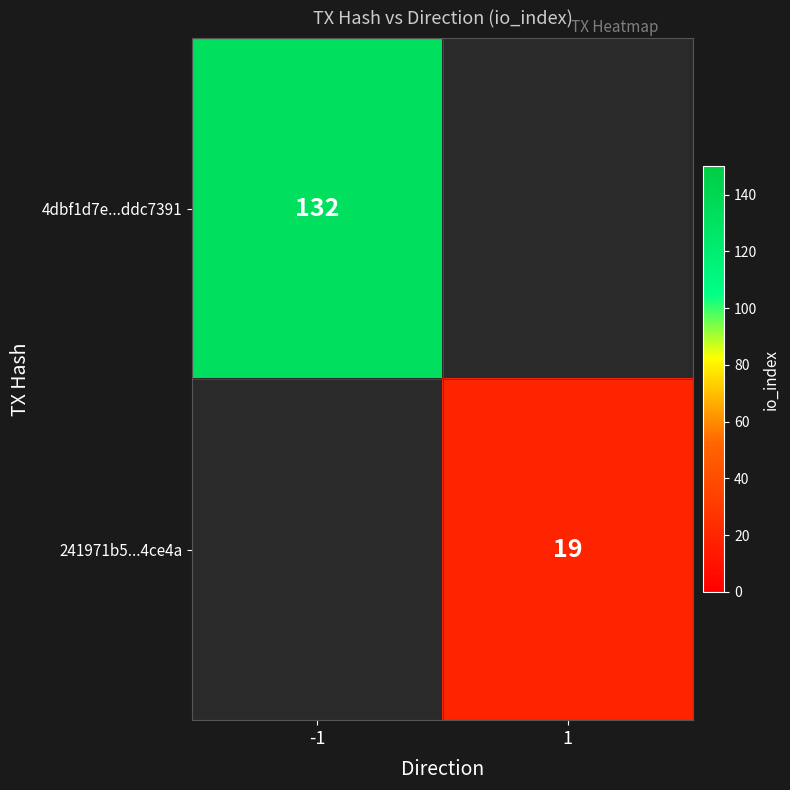

Count the number of data series in this chart.

2